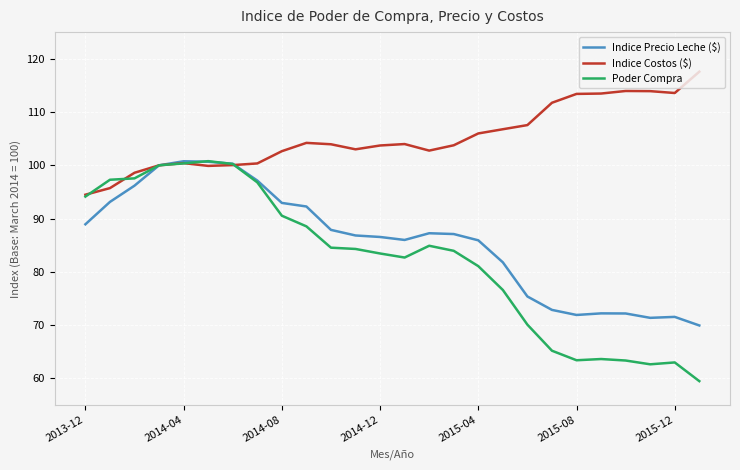

What is the highest value of the Indice Costos ($) series?

117.6